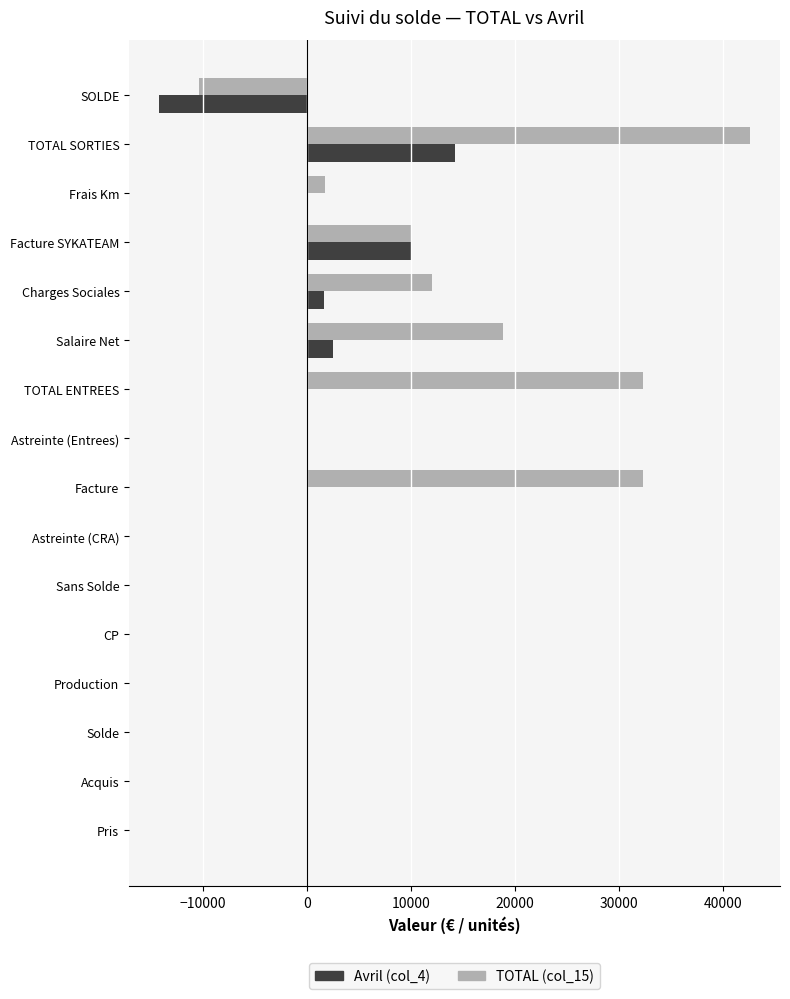

What is the sum of all Avril (col_4) values?

14232.7